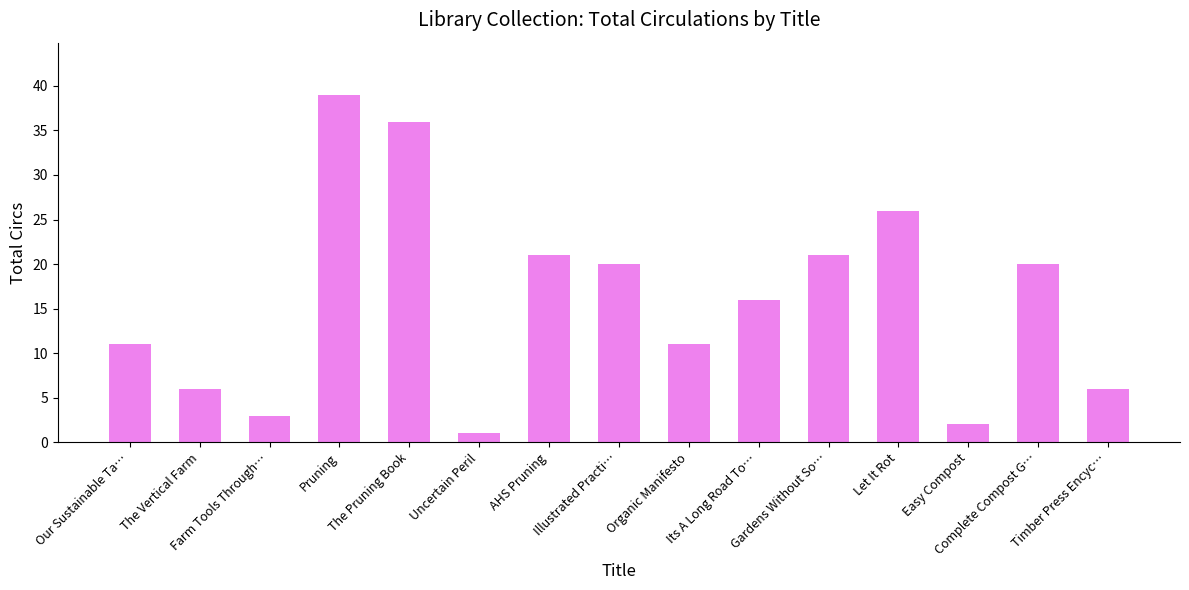

At which label does the data first exceed 16?

Pruning